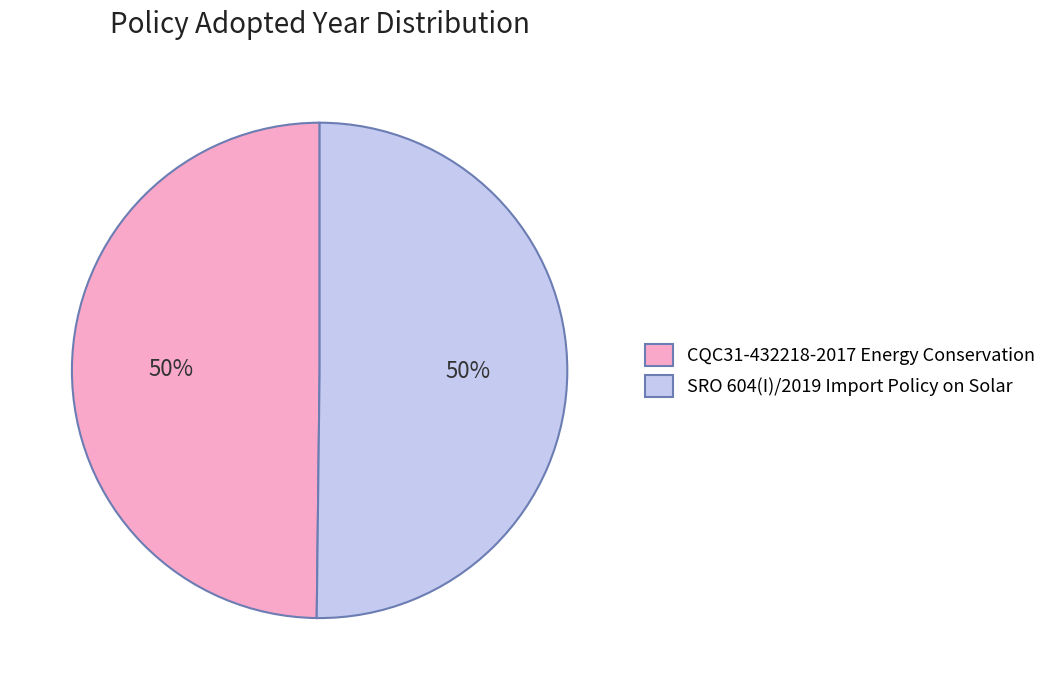

To the nearest percent, what is the combined percentage of CQC31-432218-2017 Energy Conservation and SRO 604(I)/2019 Import Policy on Solar?

100%